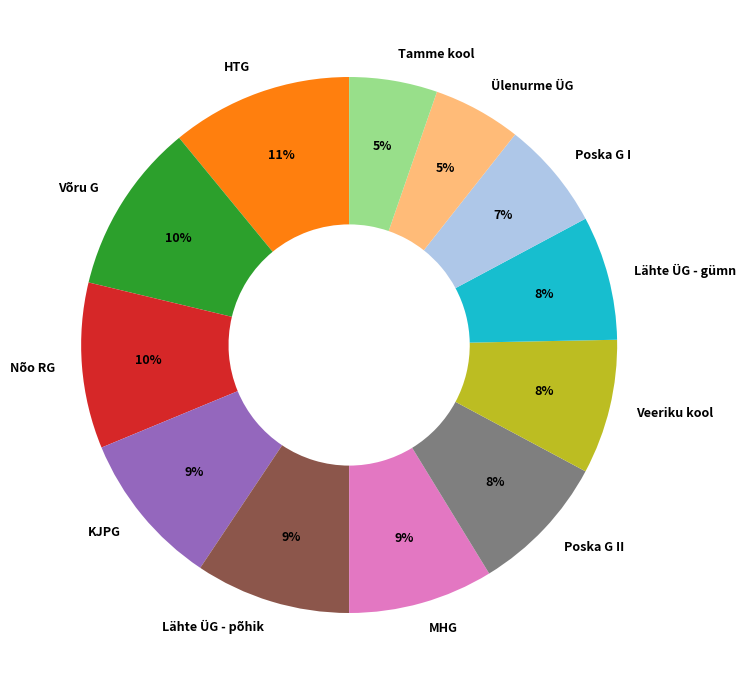

How many slices are in this pie chart?

12